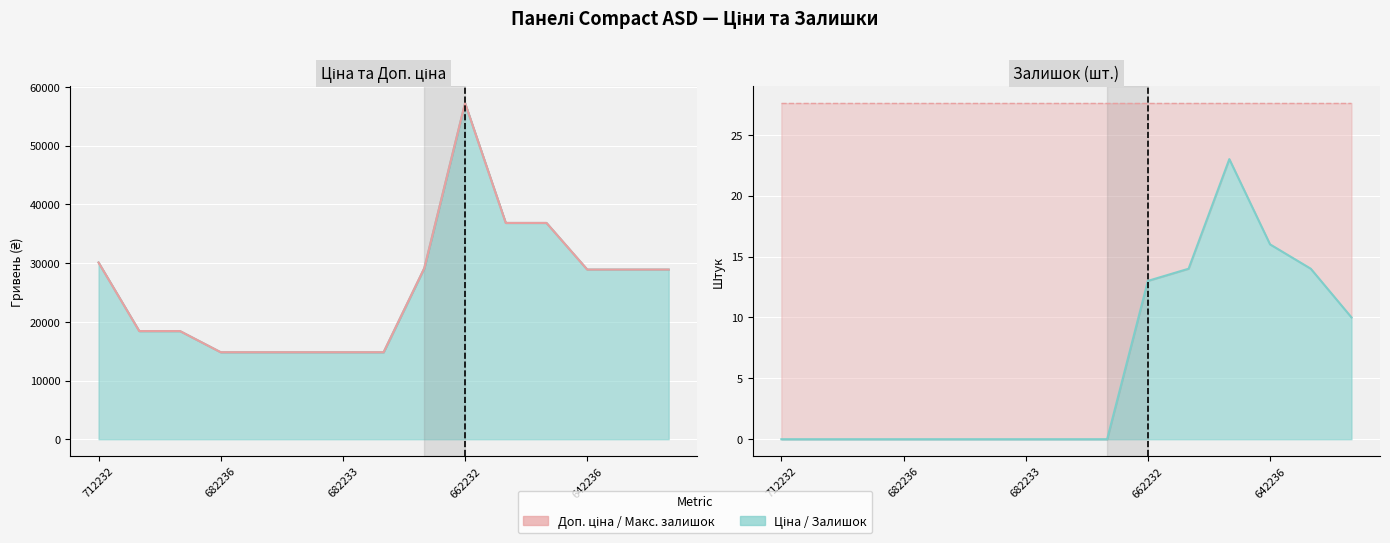

Is it true that Доп. ціна equals 14817.6 at 287682235?

True